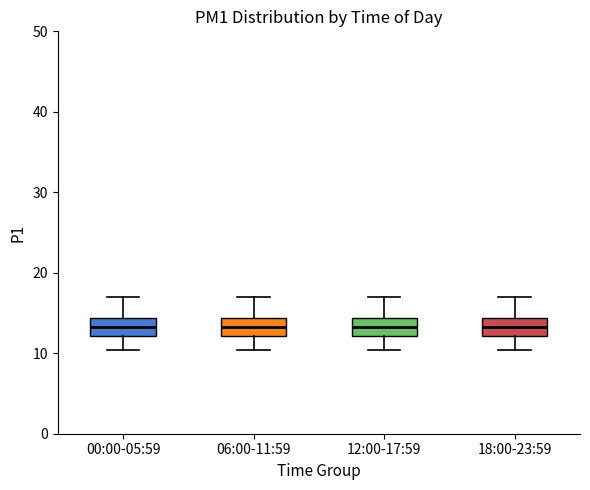

Reading left to right, transcribe this box plot: for each box, give where its median line is, the range the box spans, and where its two whiskers end, as read against the y-axis. The values are not printed on the chart, so give them approximately, as read against the axis.

00:00-05:59: median 13, box 12 to 14, whiskers 10 to 17
06:00-11:59: median 13, box 12 to 14, whiskers 10 to 17
12:00-17:59: median 13, box 12 to 14, whiskers 10 to 17
18:00-23:59: median 13, box 12 to 14, whiskers 10 to 17